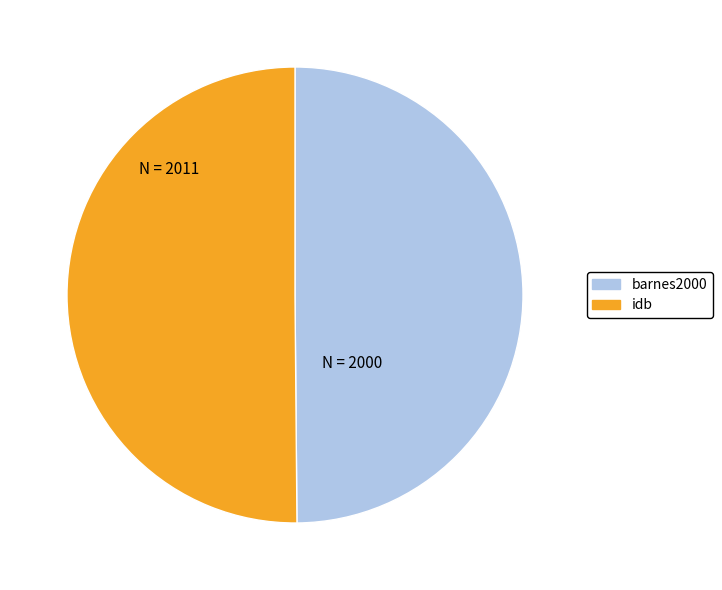

What is the ratio of the value at barnes2000 to the value at idb?

1.0